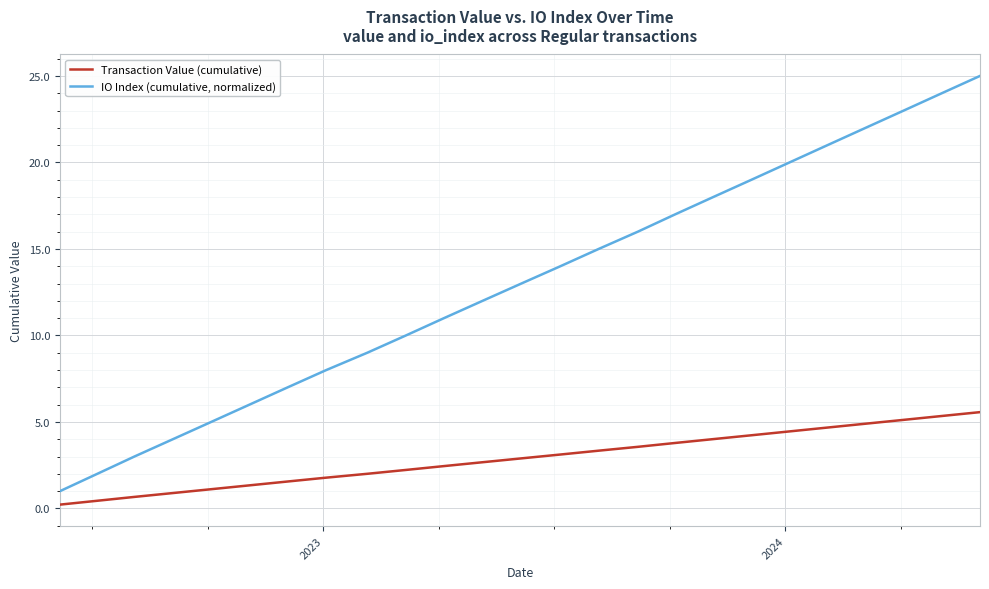

What is the difference between the maximum and second lowest values in the IO Index (cumulative, normalized) series?

23.0